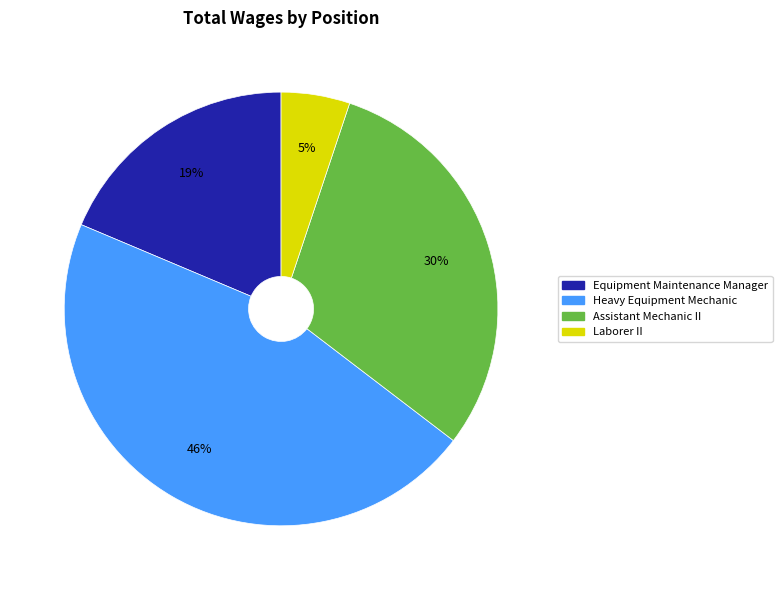

Is it true that Laborer II is 11% of the pie?

False